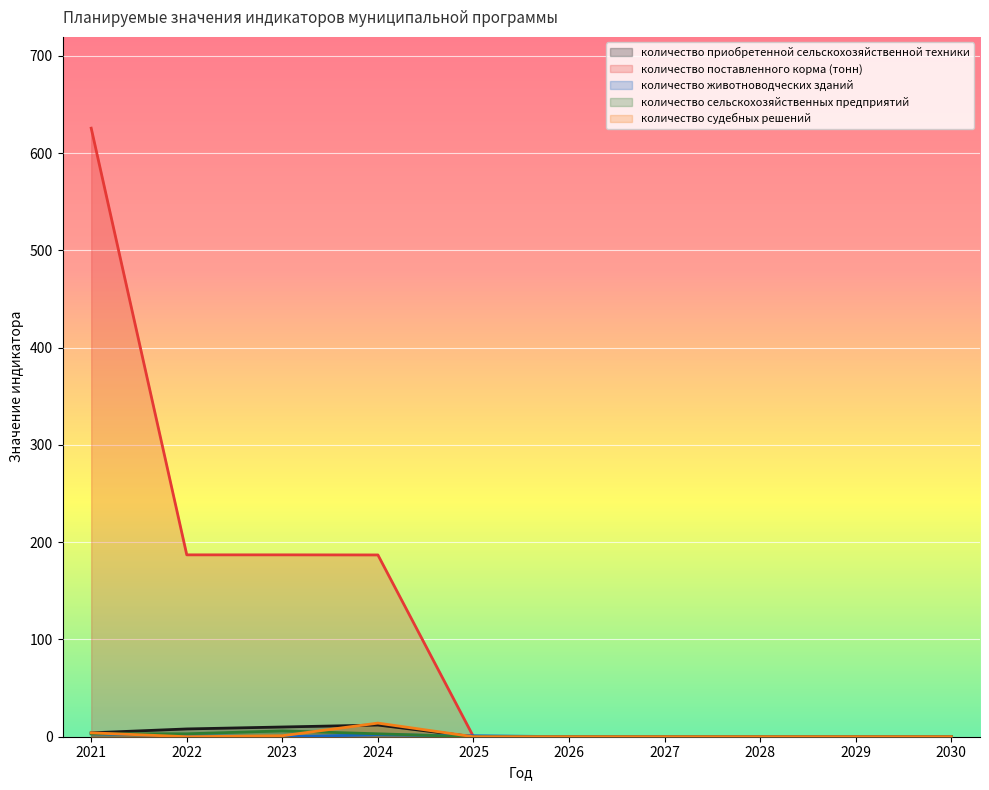

Reading right to left, extract all data points from this chart.

количество приобретенной сельскохозяйственной техники: 2030=0.0	2029=0.0	2028=0.0	2027=0.0	2026=0.0	2025=0.0	2024=12.0	2023=10.0	2022=8.0	2021=4.0
количество поставленного корма (тонн): 2030=0.0	2029=0.0	2028=0.0	2027=0.0	2026=0.0	2025=0.0	2024=186.9	2023=187.0	2022=187.0	2021=625.7
количество животноводческих зданий: 2030=0.0	2029=0.0	2028=0.0	2027=0.0	2026=0.0	2025=1.0	2024=2.0	2023=0.0	2022=1.0	2021=3.0
количество сельскохозяйственных предприятий: 2030=0.0	2029=0.0	2028=0.0	2027=0.0	2026=0.0	2025=0.0	2024=3.0	2023=6.0	2022=3.0	2021=3.0
количество судебных решений: 2030=0.0	2029=0.0	2028=0.0	2027=0.0	2026=0.0	2025=0.0	2024=14.0	2023=1.0	2022=0.0	2021=4.0